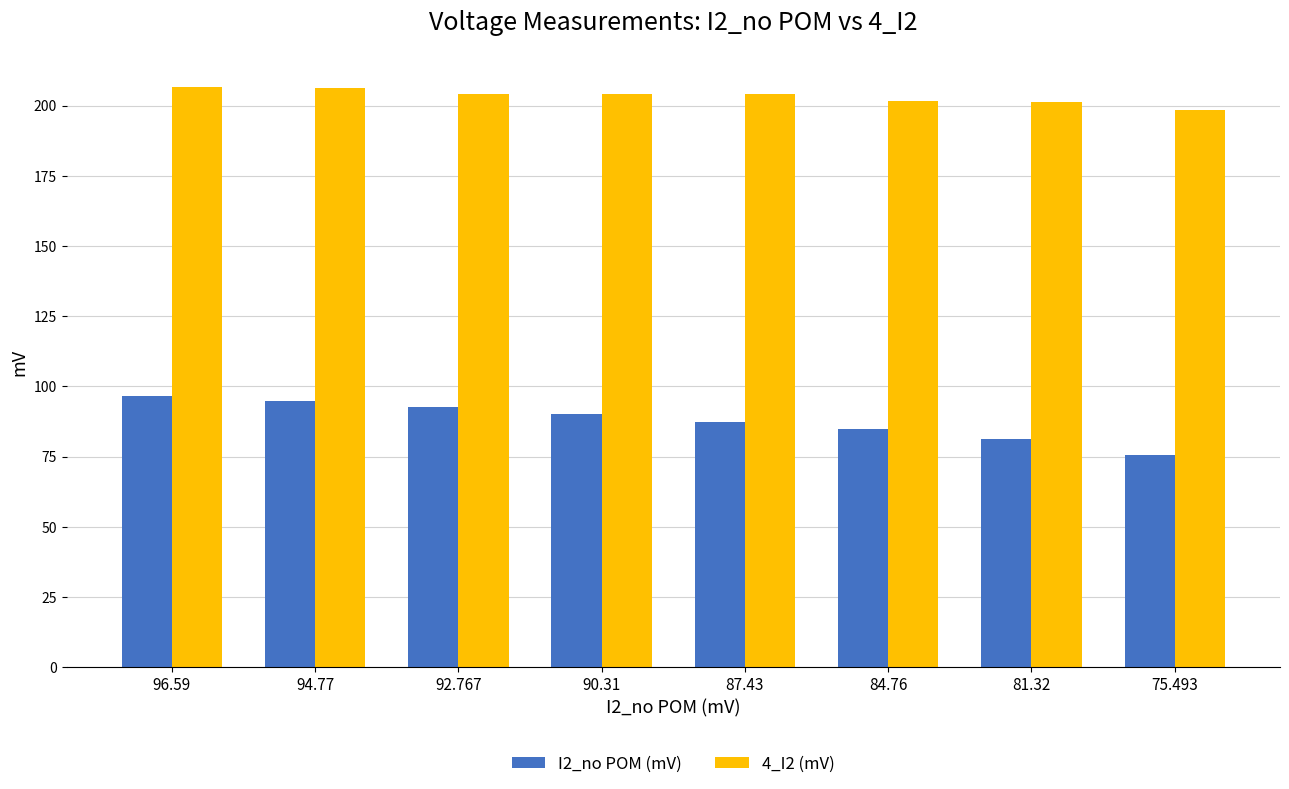

What is the difference between the highest and lowest values at 75.493?

123.0